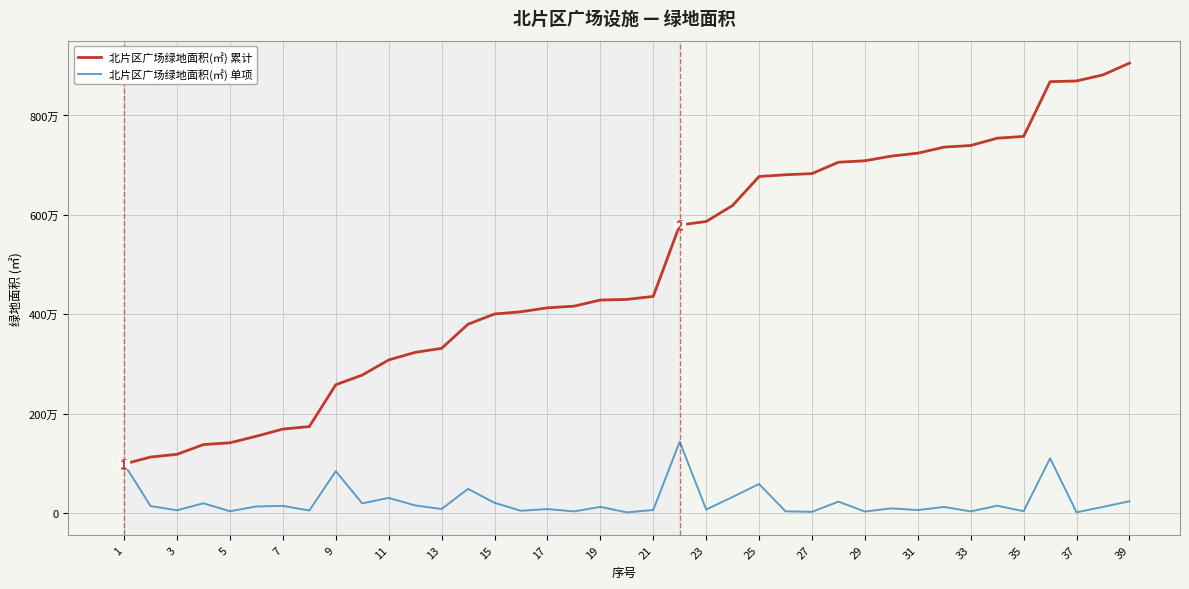

What are all the series names shown in the legend?

北片区广场绿地面积(㎡) 累计, 北片区广场绿地面积(㎡) 单项